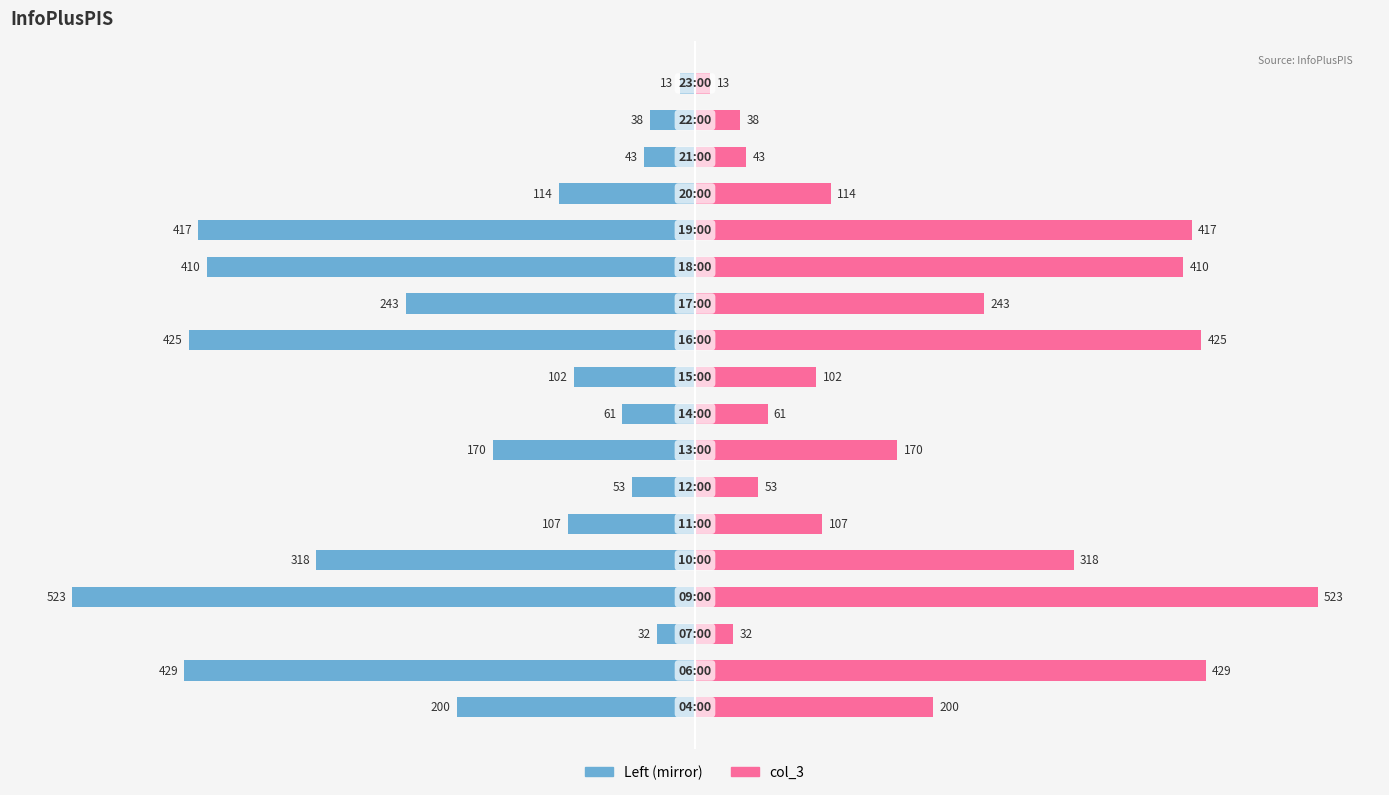

Does the chart contain stacked bars?

No